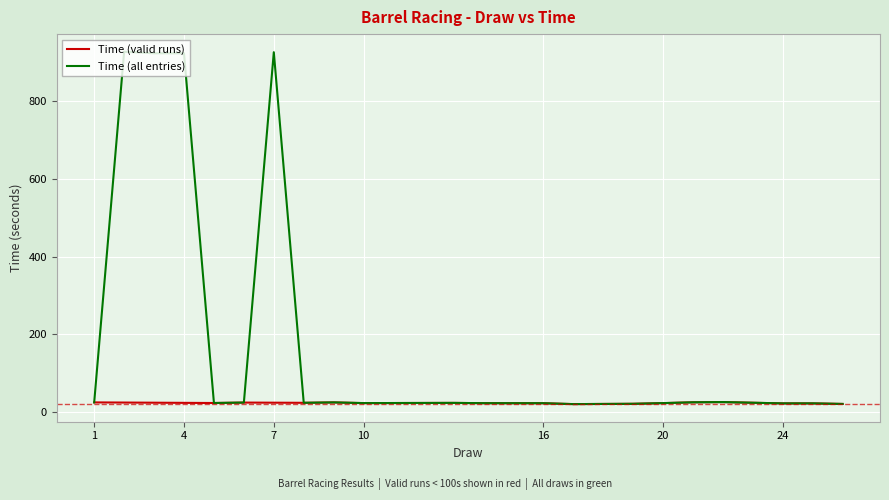

Rank the categories by value from highest to lowest.

2, 7, 3, 4, 22, 21, 1, 9, 6, 8, 13, 5, 10, 20, 14, 16, 25, 24, 19, 26, 17